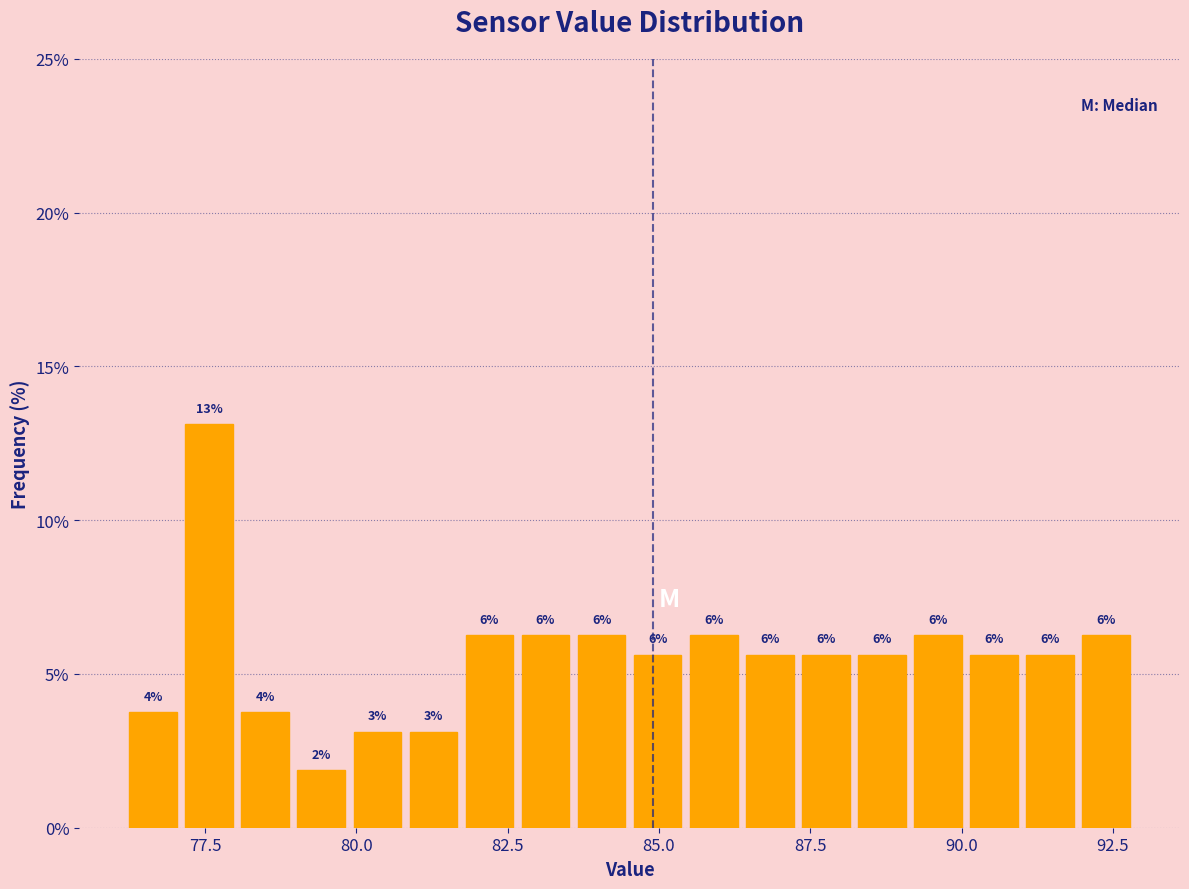

Around what value on the x-axis is the tallest bar? Give the approximate position of its centre, as read against the axis.

77.5